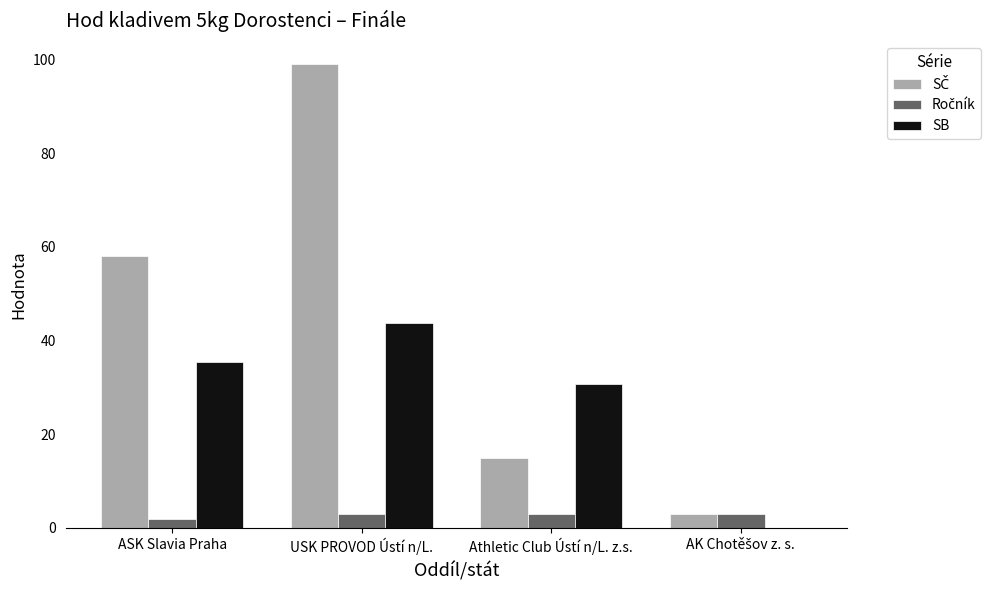

How many groups of bars are there?

4